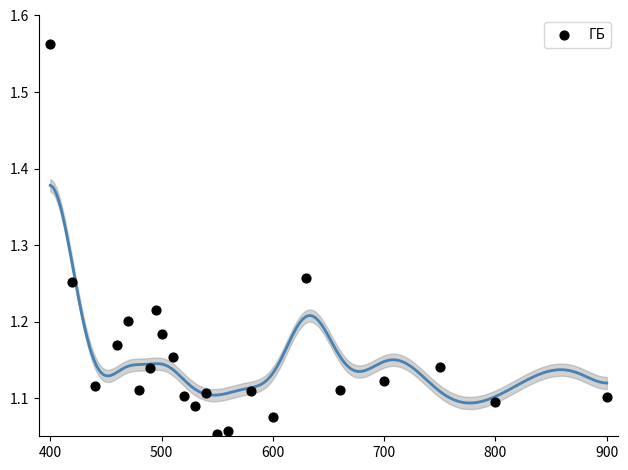

What is the range of X values (max minus min)?

500.0